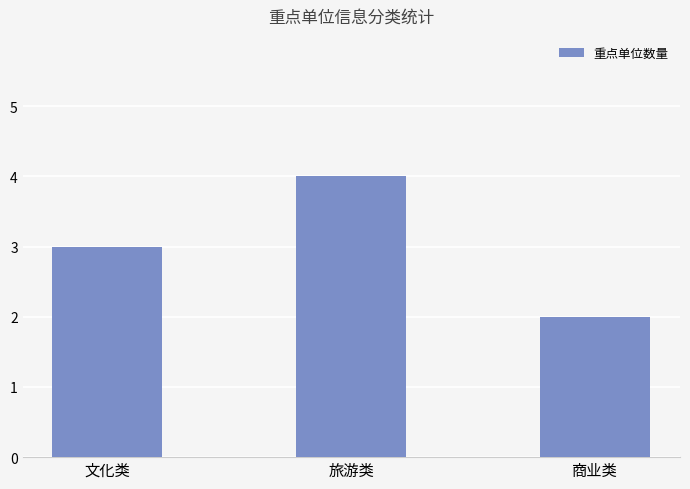

What position from the right is 文化类?

3